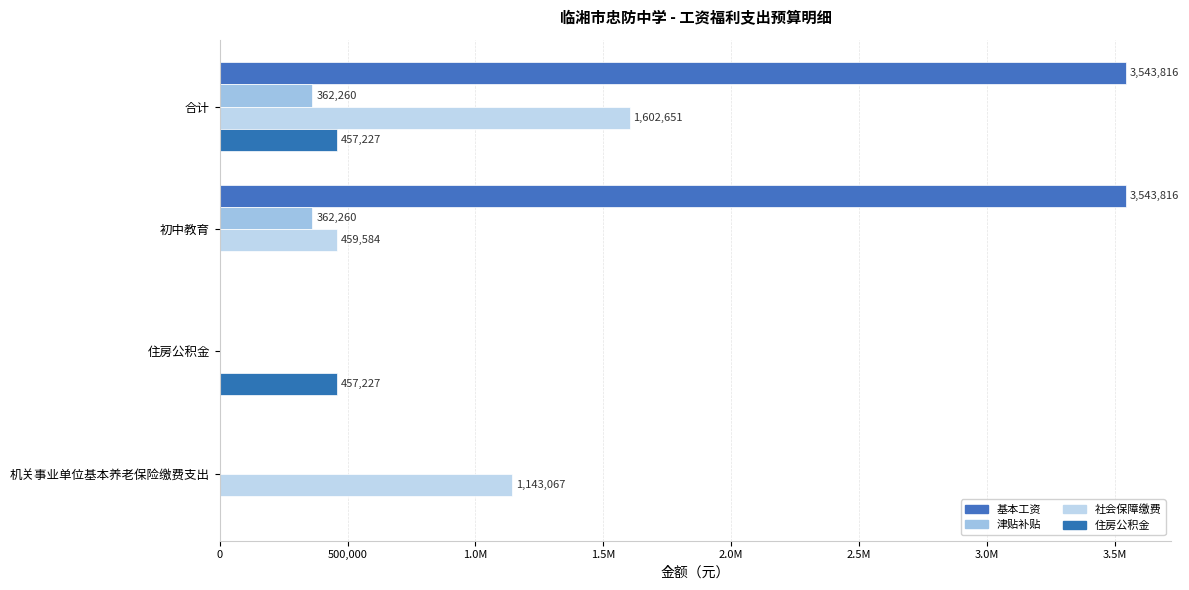

What position from the left is 初中教育?

2